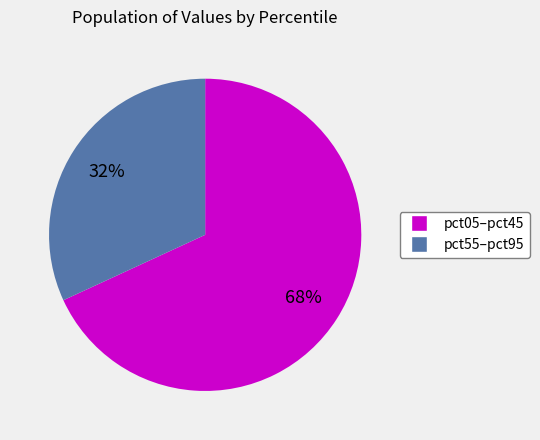

Is there a majority slice in this chart?

Yes